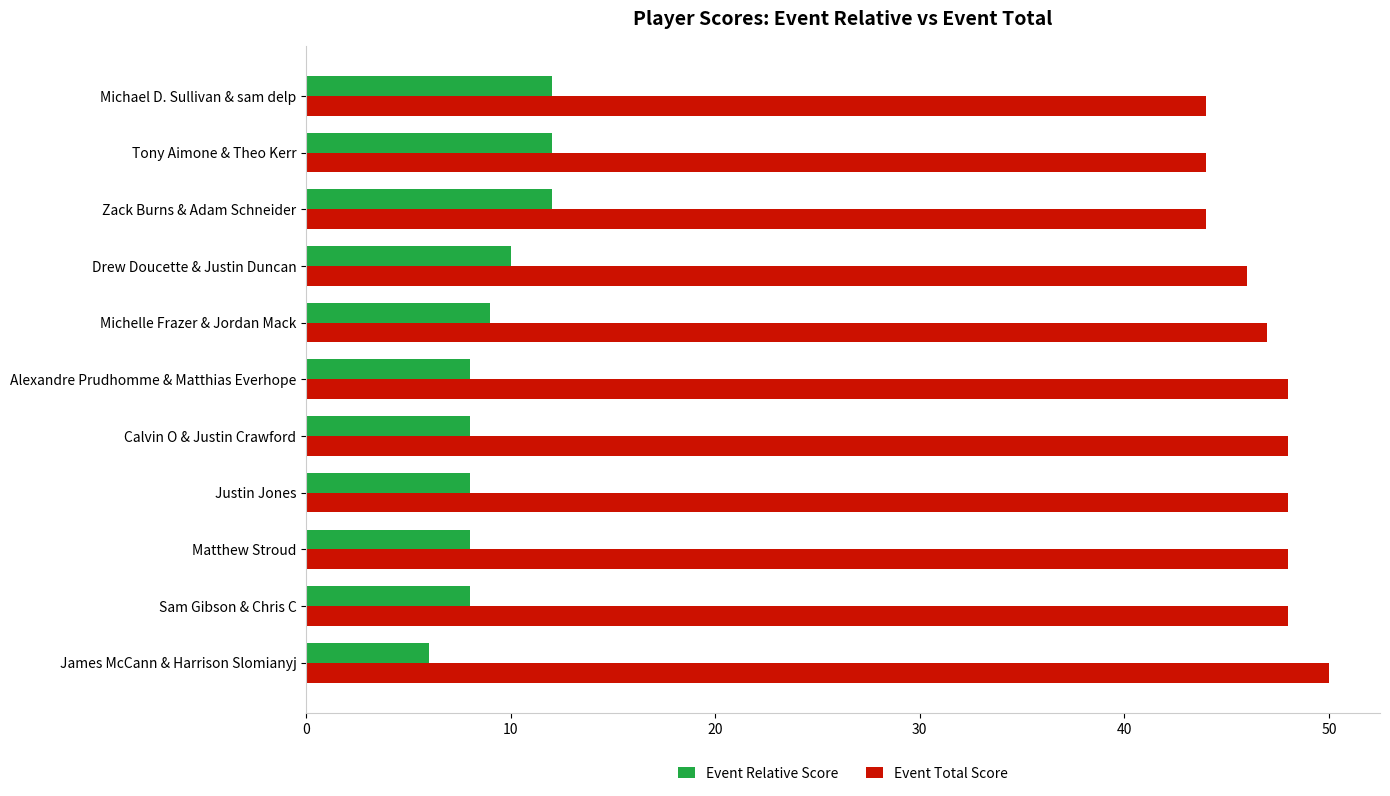

Rank the series by their average value, from lowest to highest.

Event Relative Score, Event Total Score